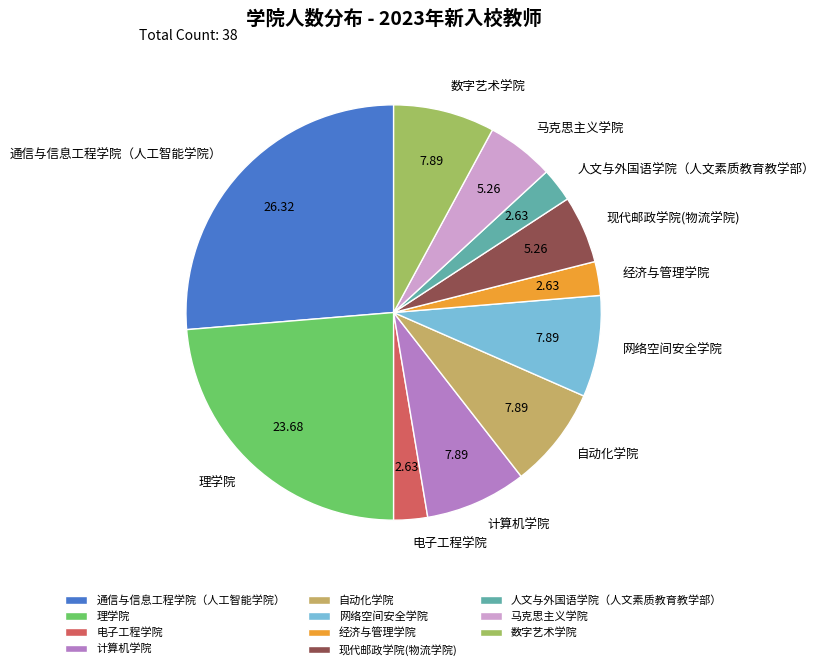

Is 网络空间安全学院 the majority of the pie?

No